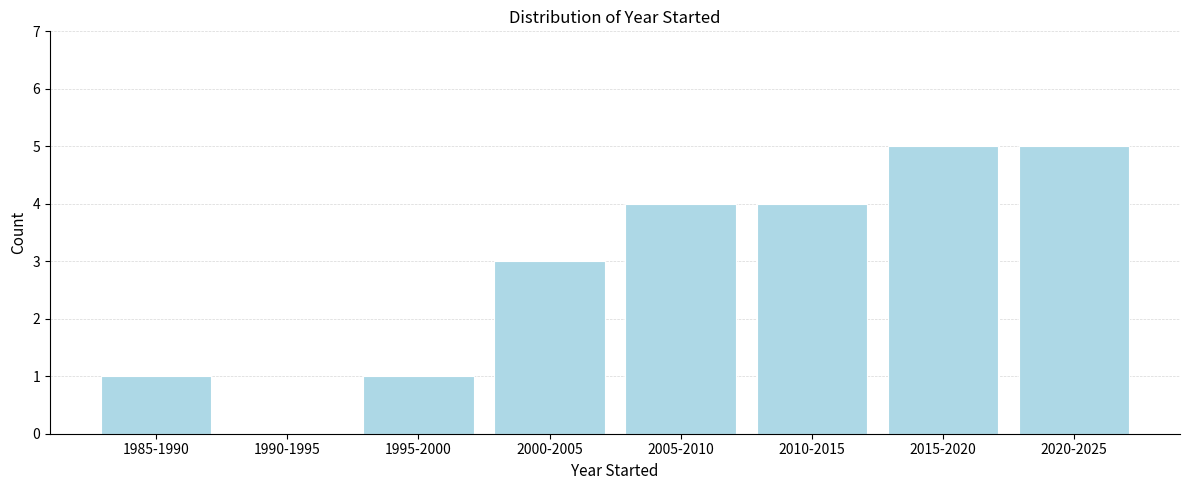

Reading left to right, what are all the values shown in this chart?

1985-1990=1	1990-1995=0	1995-2000=1	2000-2005=3	2005-2010=4	2010-2015=4	2015-2020=5	2020-2025=5